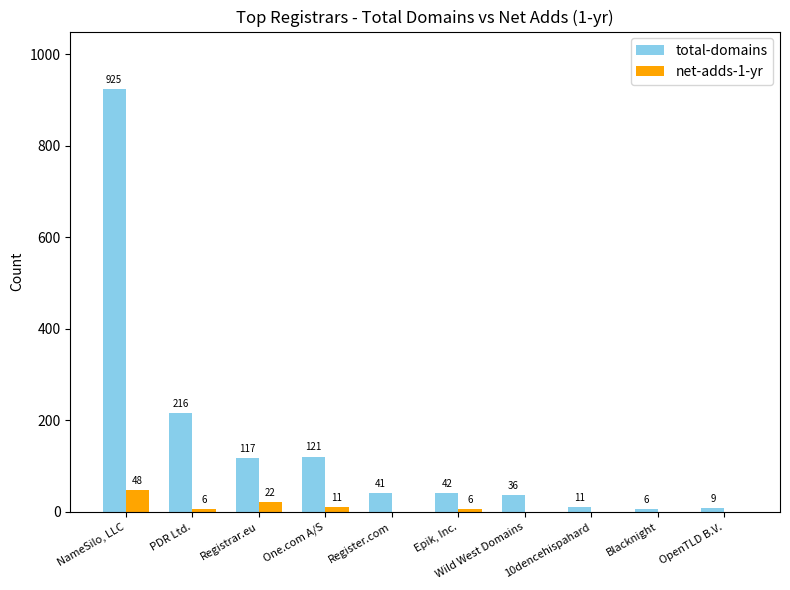

What is the sum of the net-adds-1-yr values at Epik, Inc. and NameSilo, LLC?

54